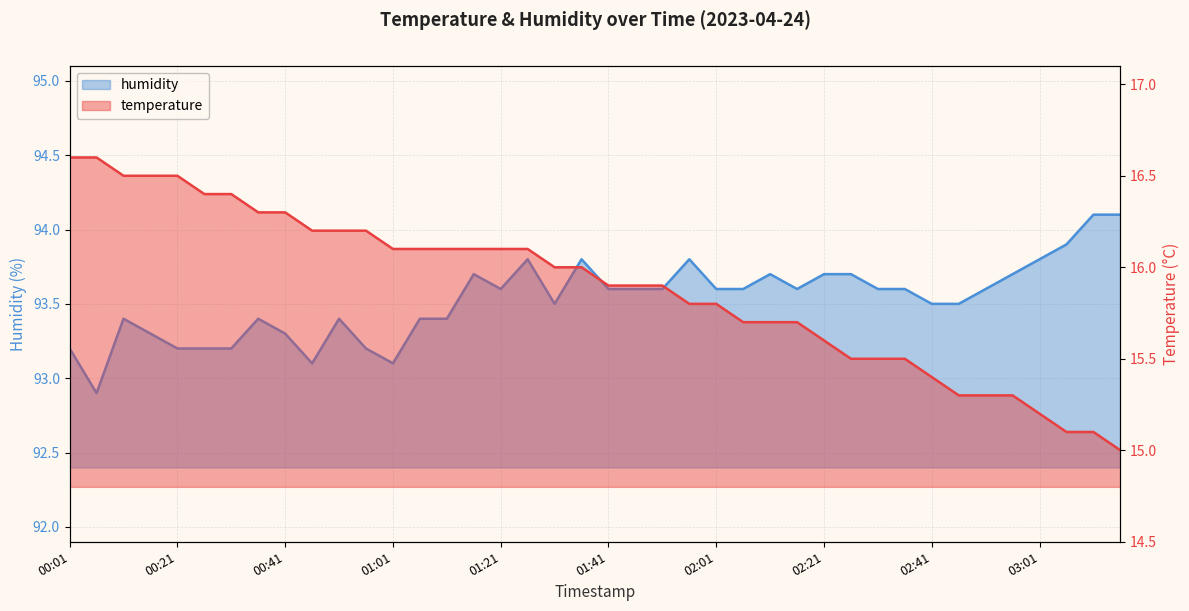

The value of temperature at 02:41 is 15.4. True or false?

True